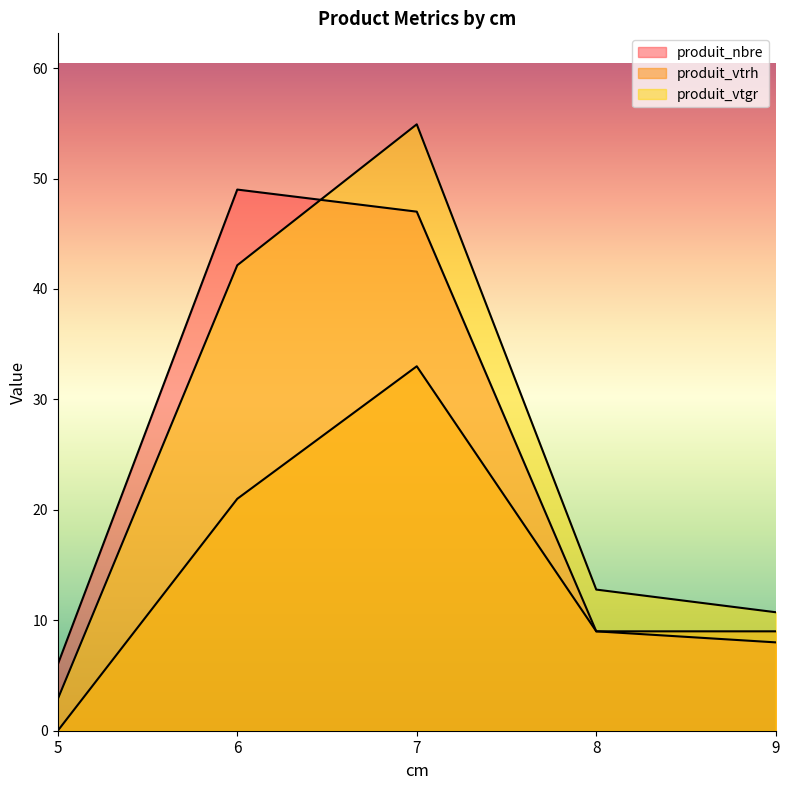

How many interior local peaks does the produit_vtgr series have?

1